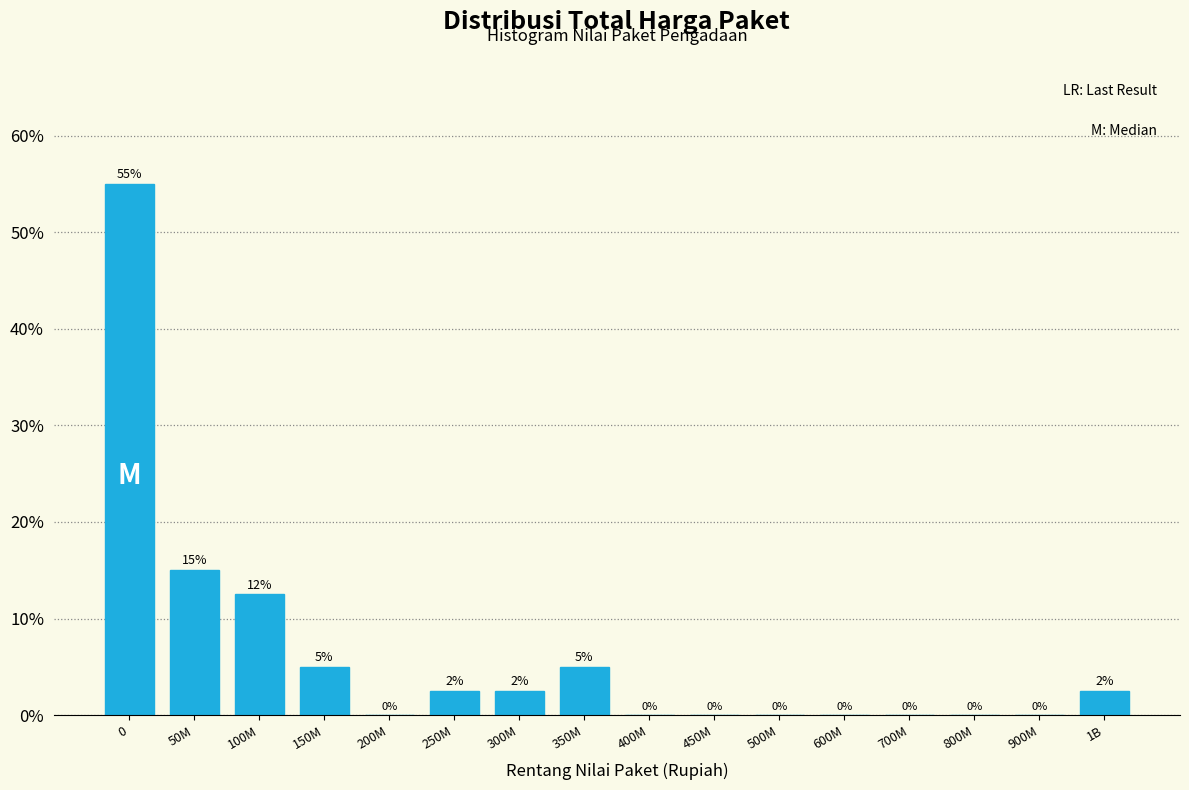

What is the sum of the values at 0 and 350M?

60.0